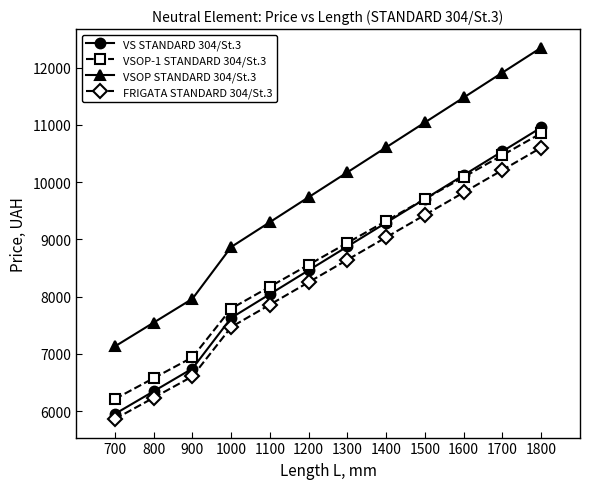

Reading left to right, extract all data points from this chart.

VS STANDARD 304/St.3: 700=5951	800=6347	900=6744	1000=7629	1100=8045	1200=8461	1300=8877	1400=9293	1500=9708	1600=10124	1700=10540	1800=10956
VSOP-1 STANDARD 304/St.3: 700=6212	800=6576	900=6940	1000=7792	1100=8175	1200=8558	1300=8941	1400=9324	1500=9707	1600=10090	1700=10473	1800=10856
VSOP STANDARD 304/St.3: 700=7131	800=7547	900=7963	1000=8868	1100=9303	1200=9739	1300=10174	1400=10610	1500=11045	1600=11480	1700=11916	1800=12351
FRIGATA STANDARD 304/St.3: 700=5862	800=6234	900=6607	1000=7469	1100=7861	1200=8253	1300=8645	1400=9037	1500=9429	1600=9821	1700=10213	1800=10605